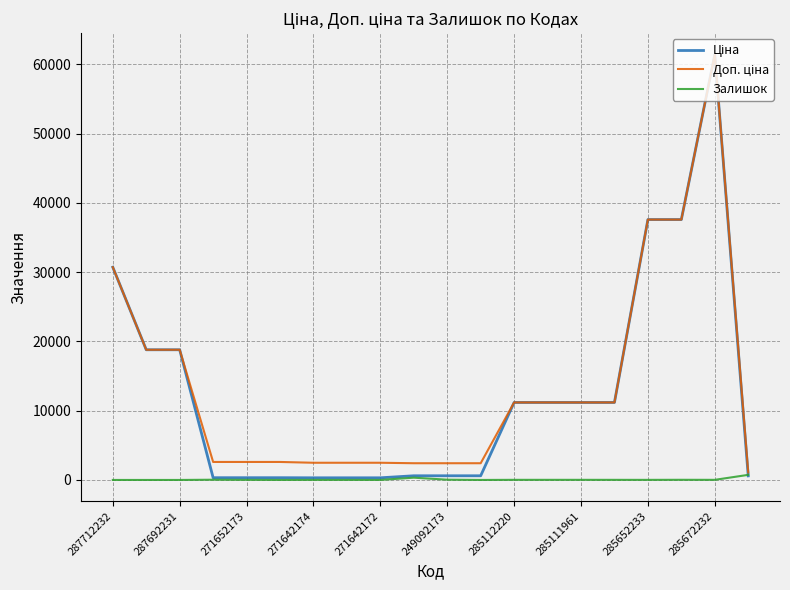

What is the maximum value shown in the chart?

61434.3